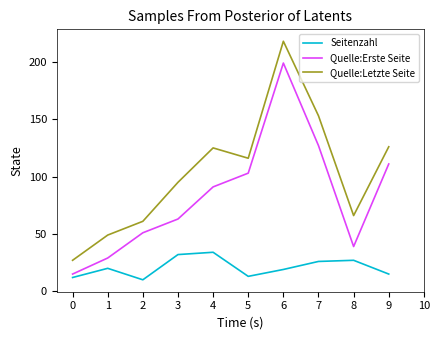

Where is the first local maximum for Seitenzahl?

1